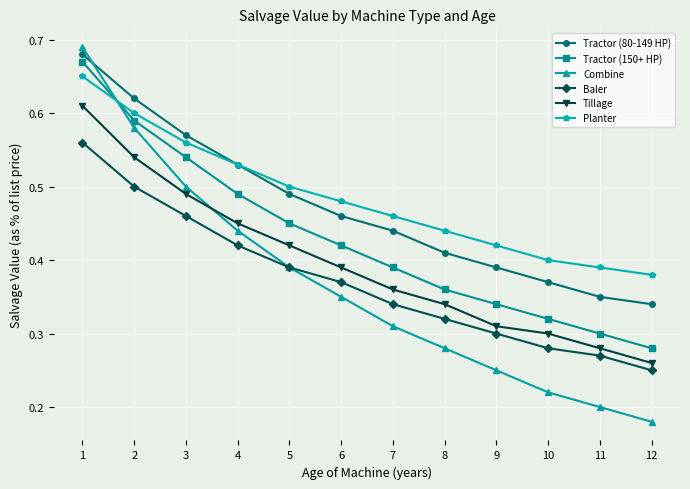

How many categories are shown in the chart?

12